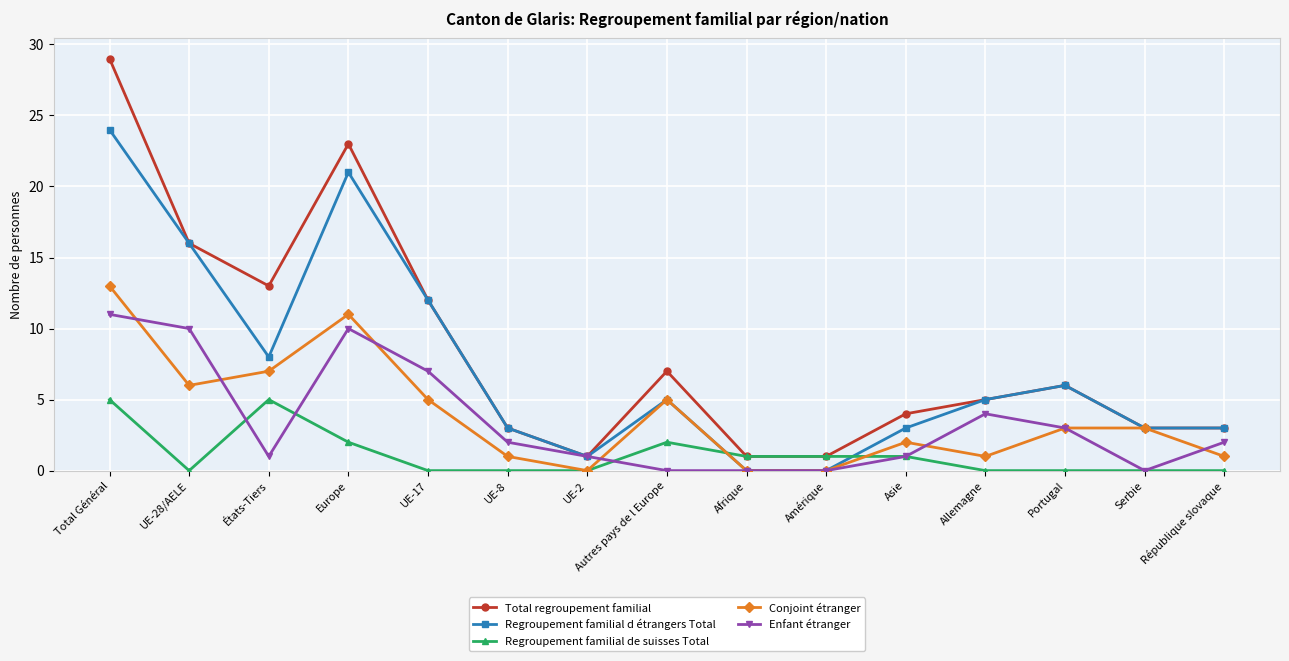

How many data points does each series have?

15